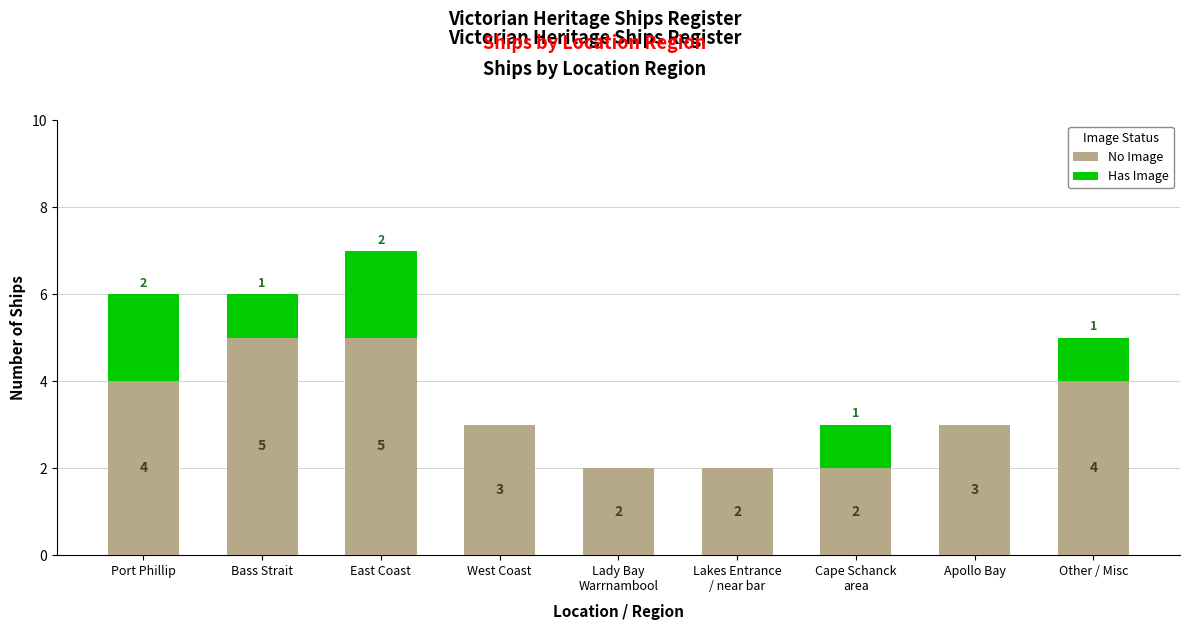

What is the sum of all No Image values?

30